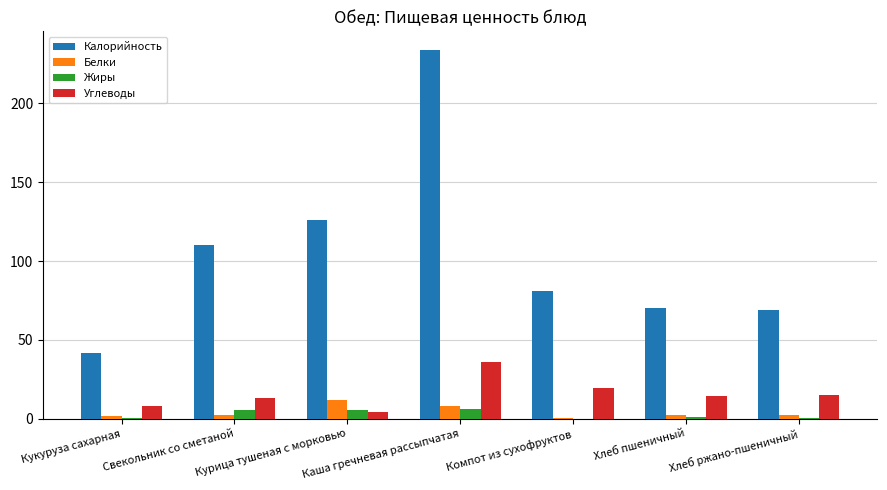

Is the value of Калорийность at Компот из сухофруктов greater than the value of Жиры at Курица тушеная с морковью?

Yes